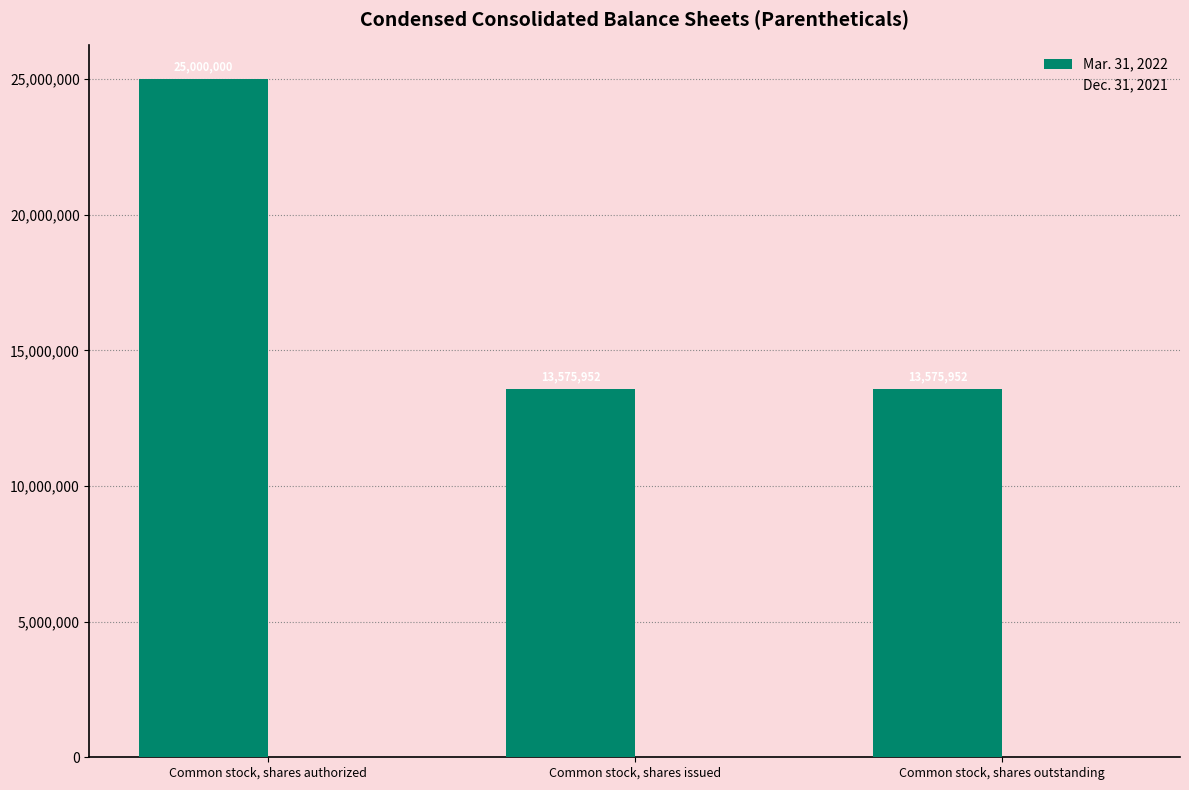

What is the maximum value shown in the chart?

25000000